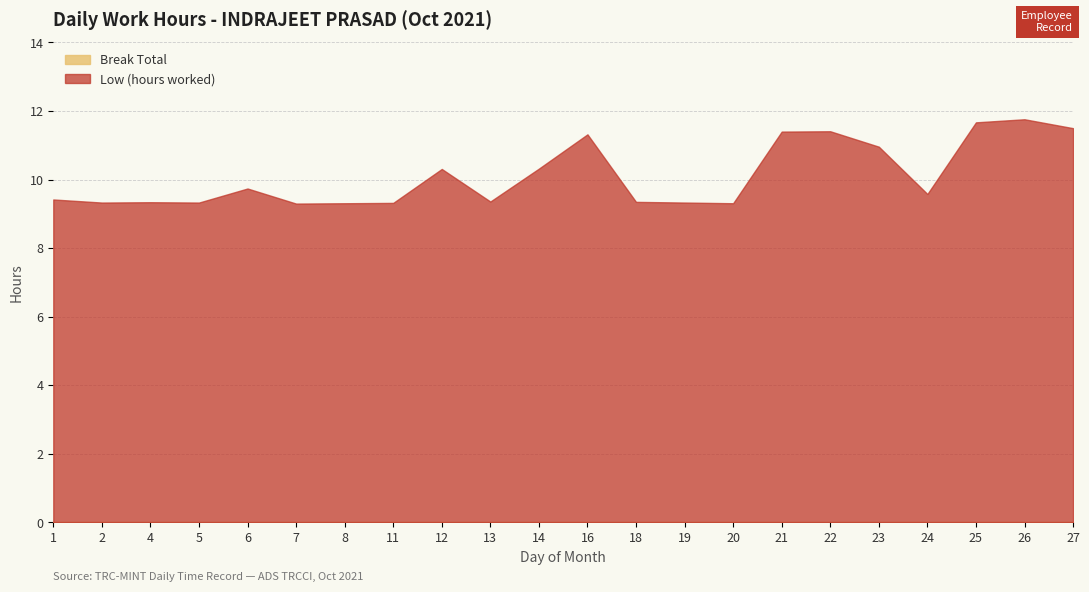

What is the difference between the Low (hours worked) values at 26 and 2?

2.4